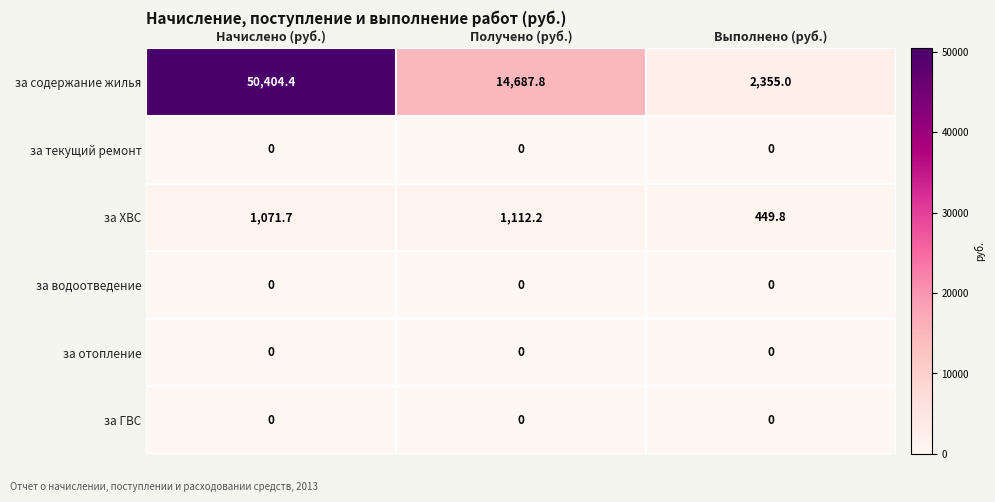

How many categories are shown in the chart?

3